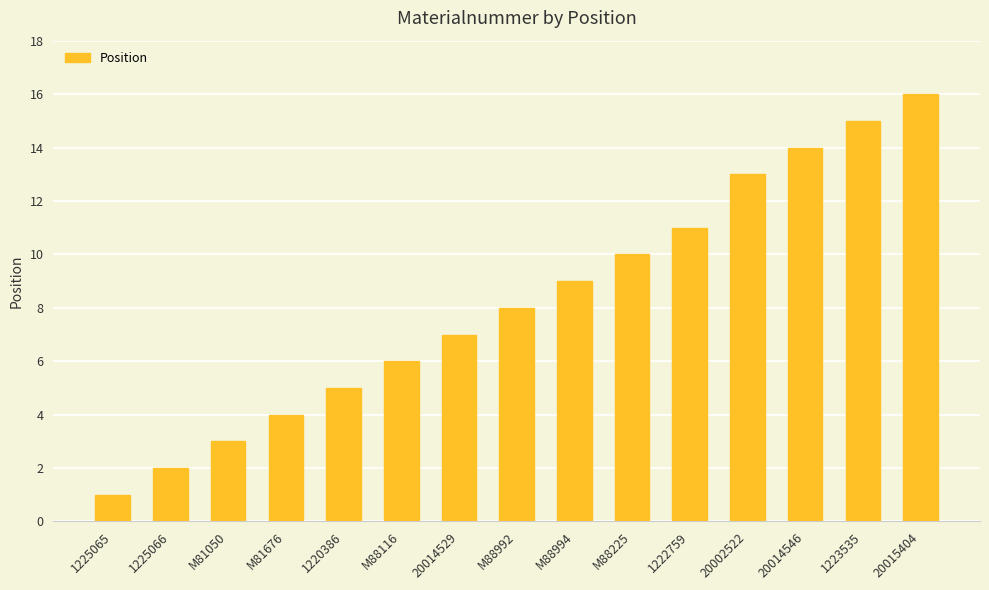

True or false: the data shows 16 at 20015404.

True